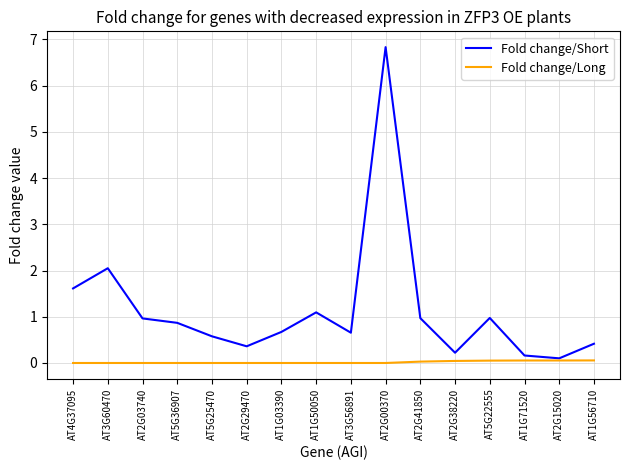

The Fold change/Short series shows 2.3 at AT2G00370. True or false?

False